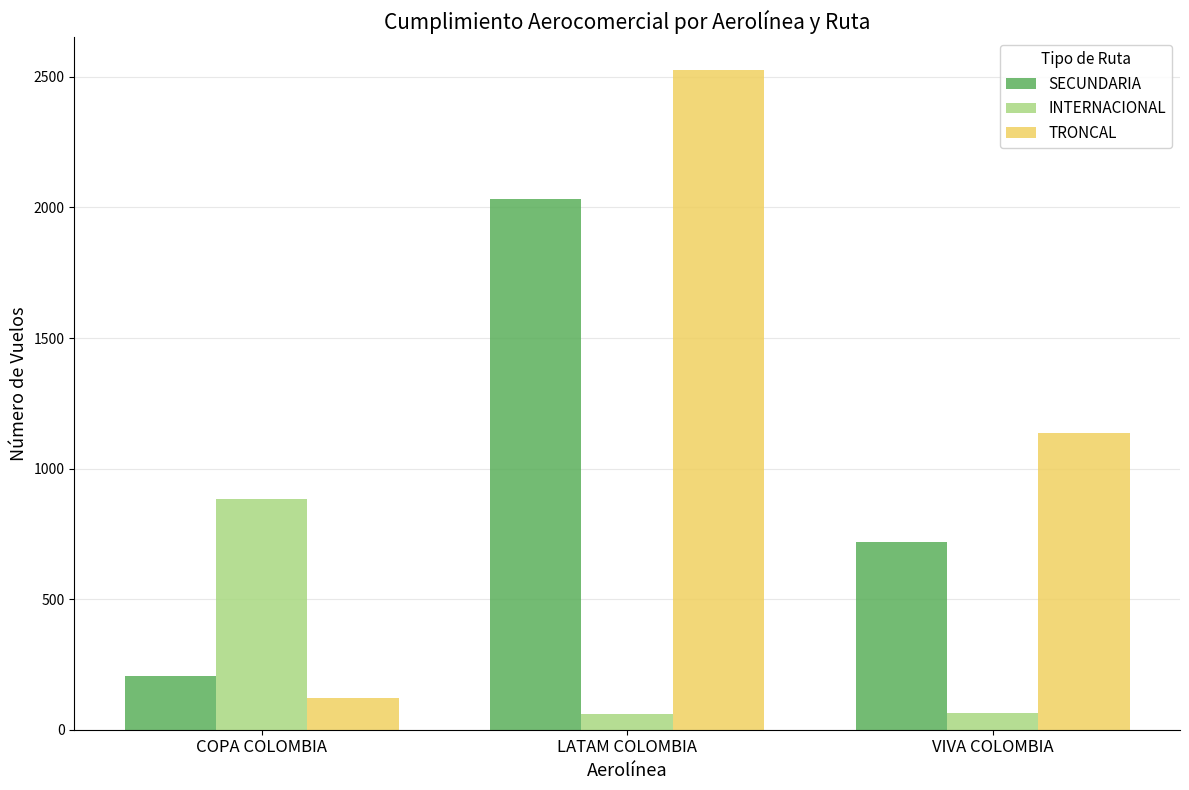

Does the chart contain stacked bars?

No